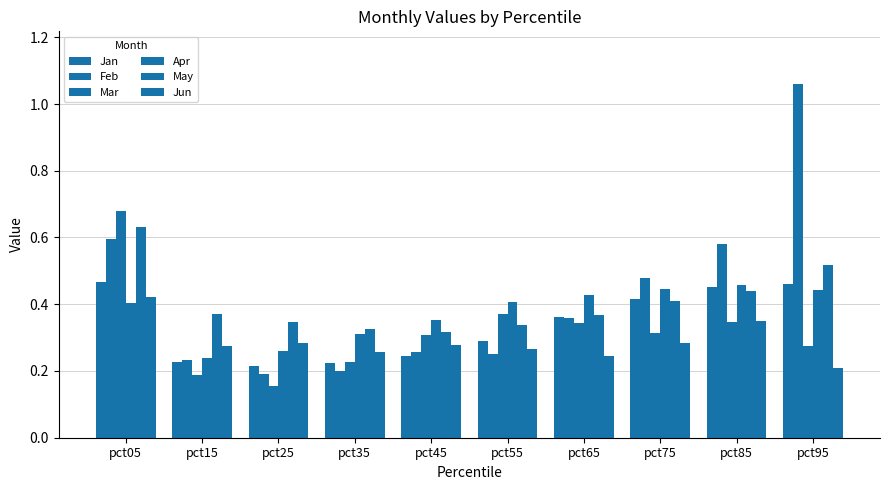

Which category has the highest value across all series?

pct95